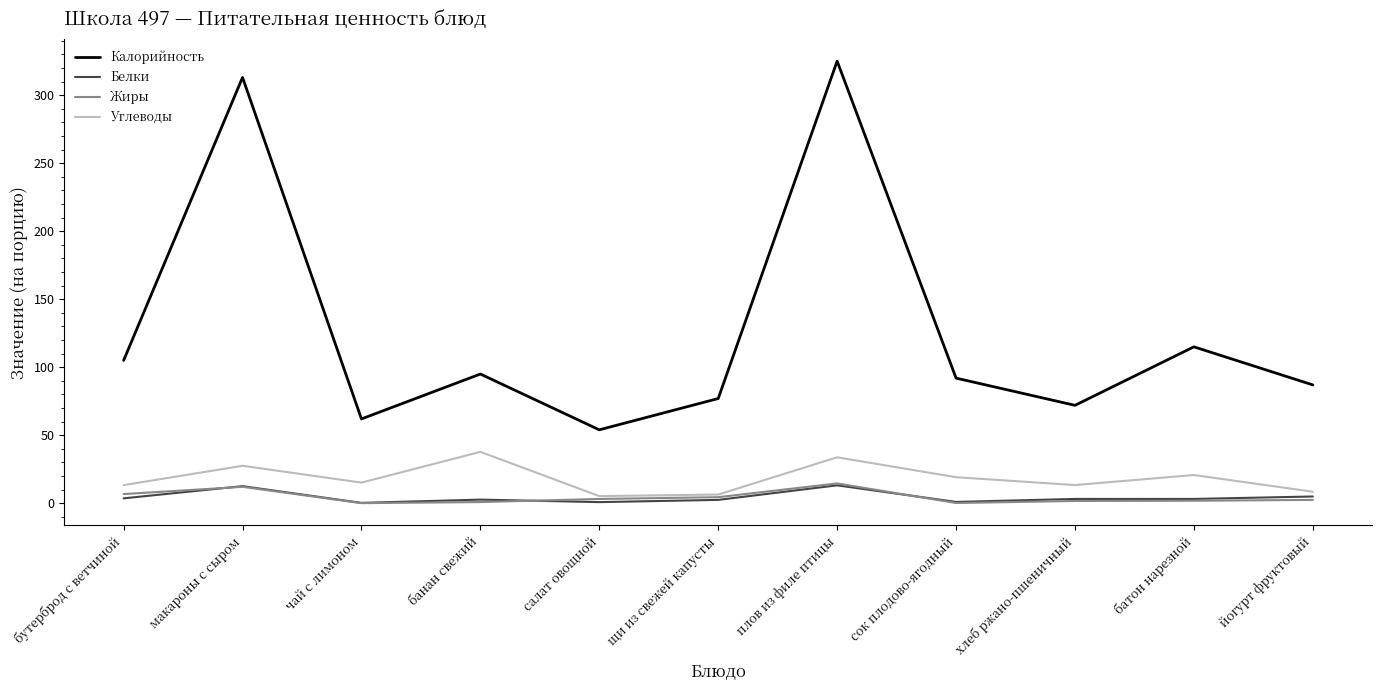

How many interior local peaks does the Углеводы series have?

4